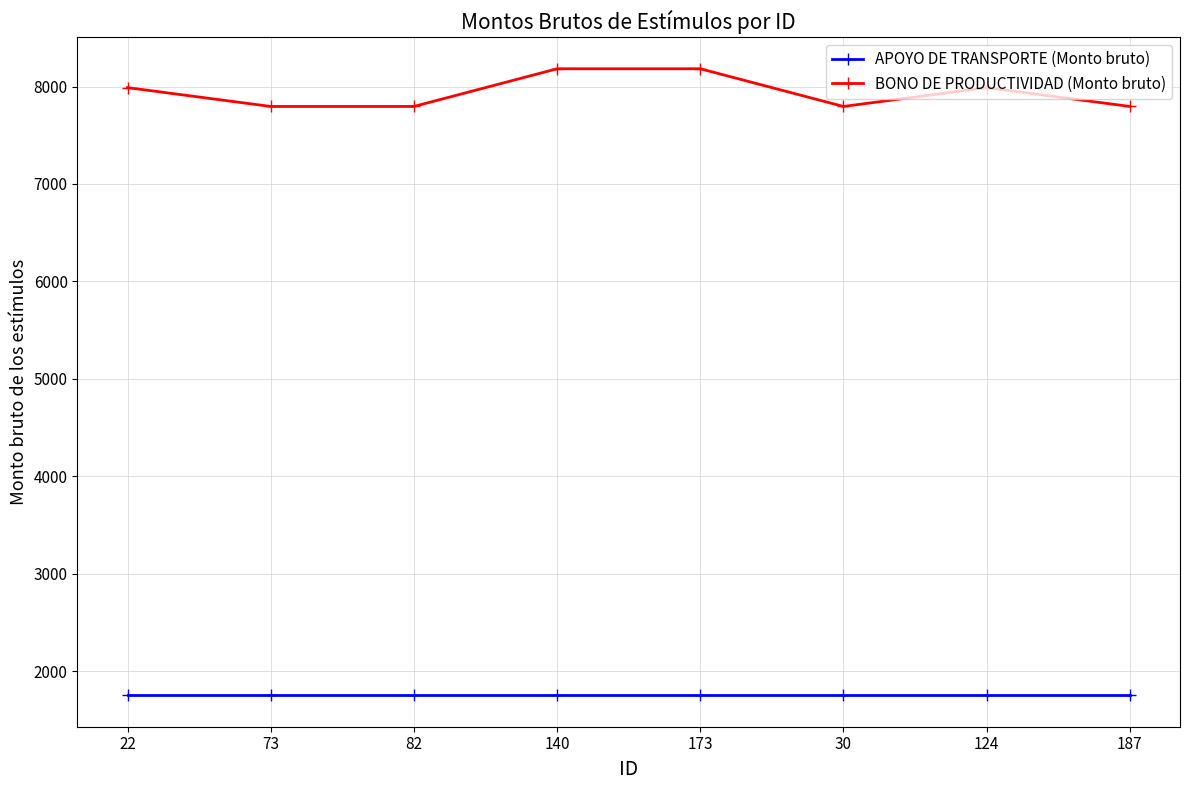

At how many categories does at least one series exceed 4790?

8